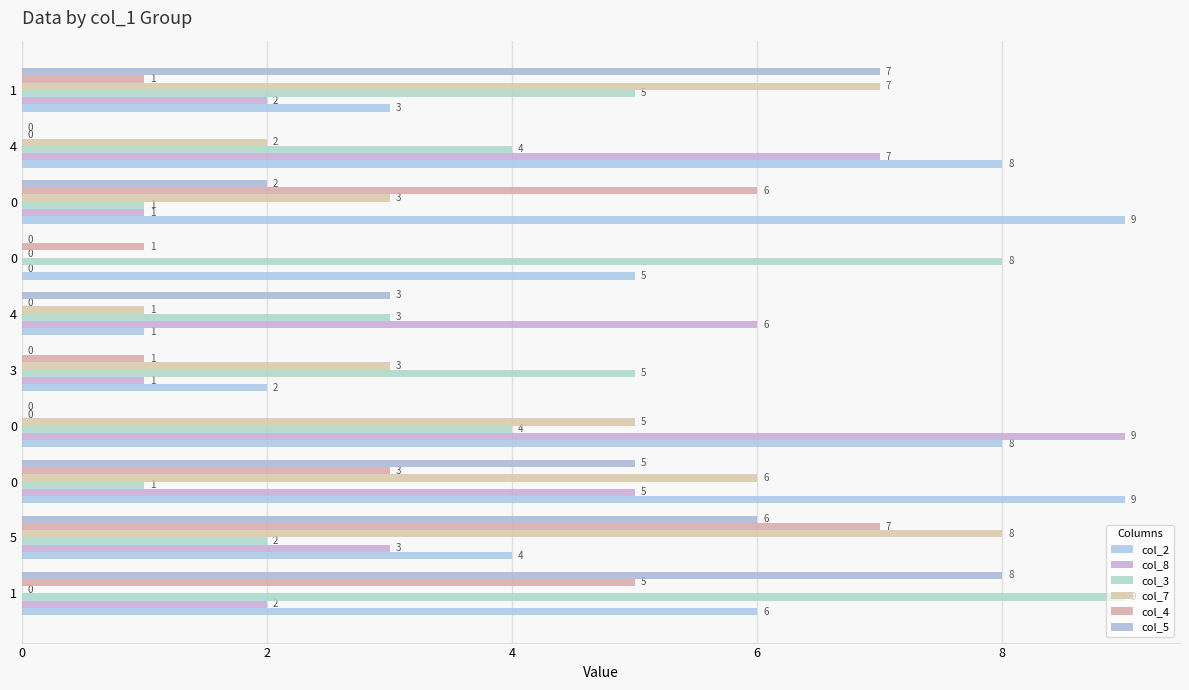

Count the number of data series in this chart.

6